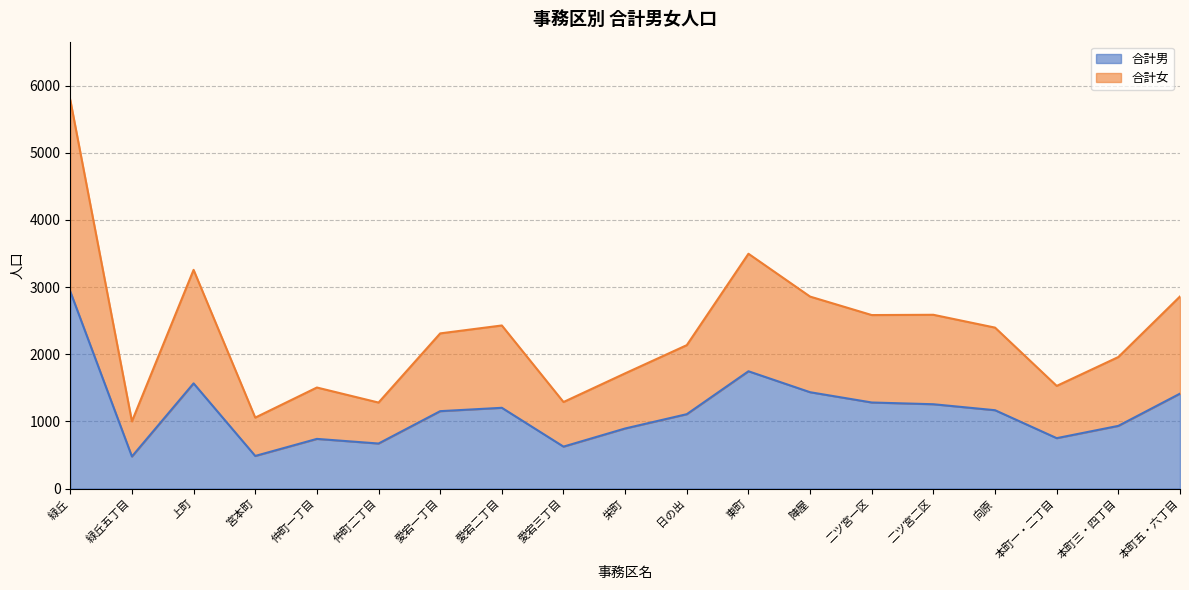

What is the sum of the 合計男 values at 本町五・六丁目 and 本町三・四丁目?

2348